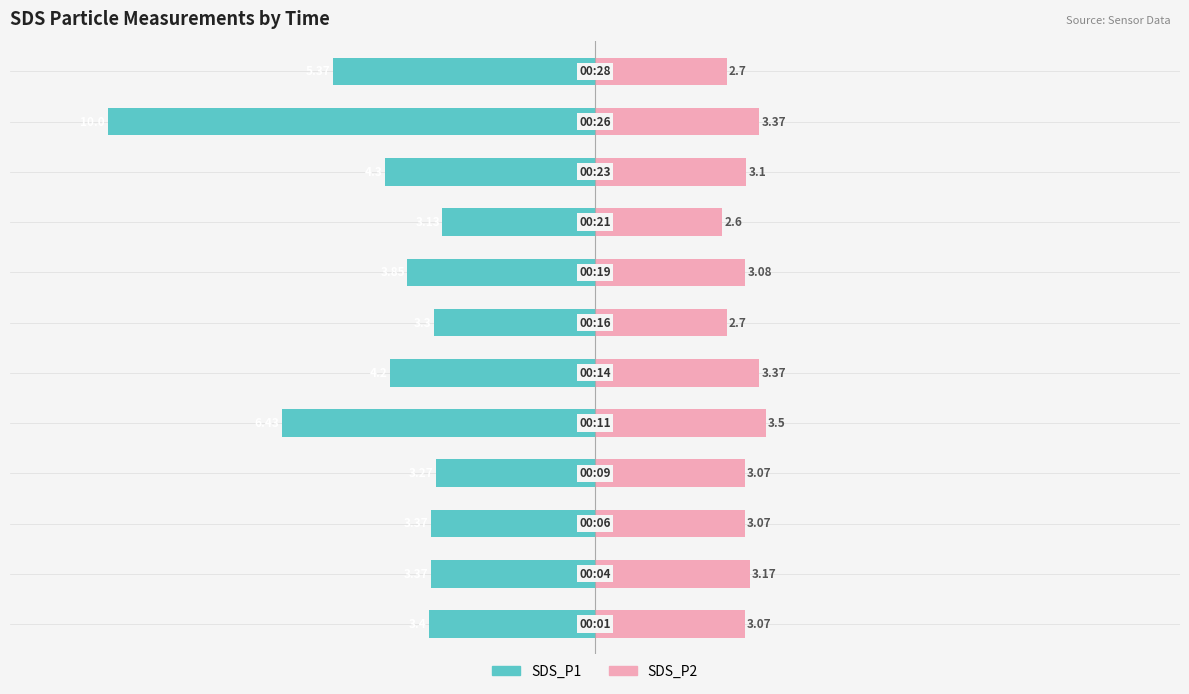

What is the maximum value for SDS_P2?

3.5